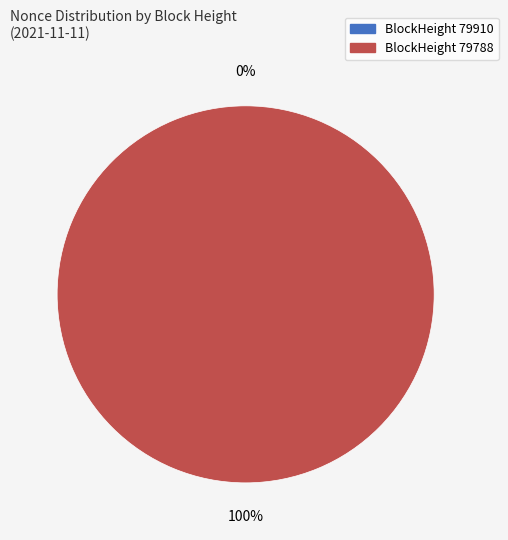

Which slice is the largest?

79788